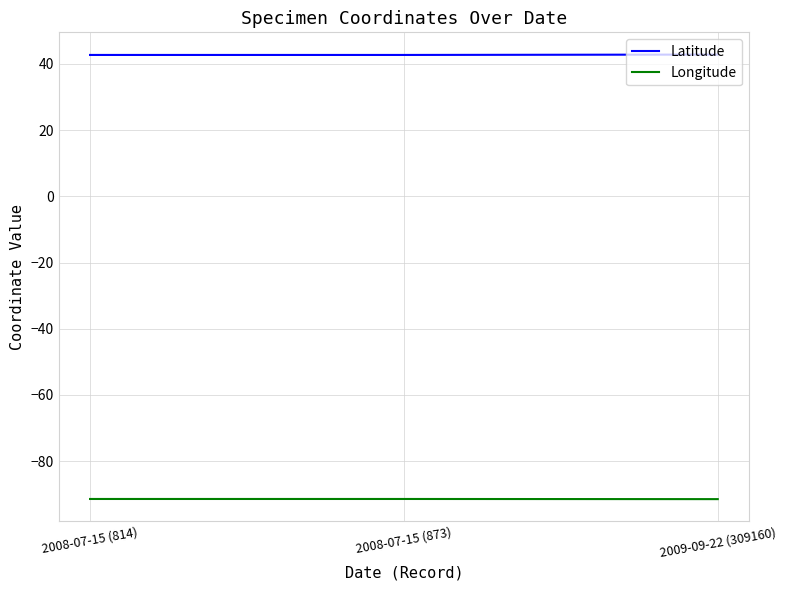

What is the difference between the highest and lowest values at 2009-09-22 (309160)?

134.2